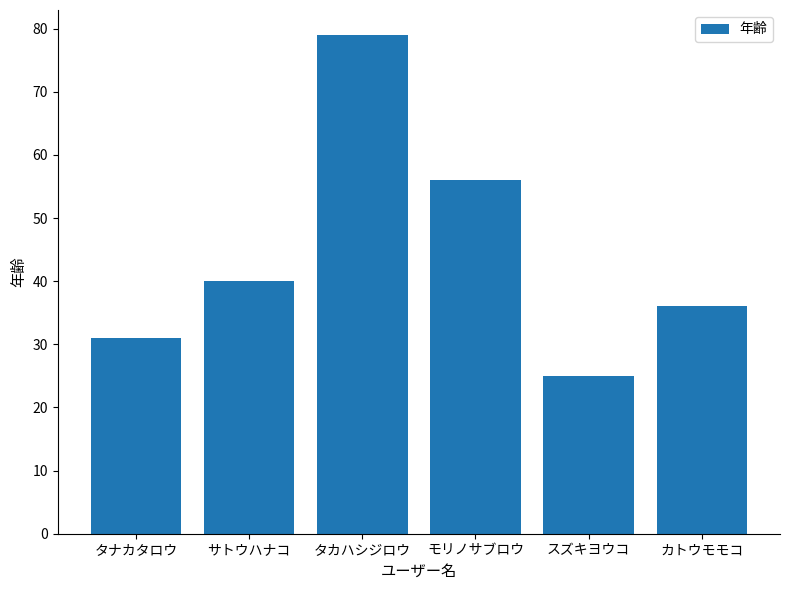

Approximately how many times larger is the value at サトウハナコ compared to カトウモモコ?

1.1